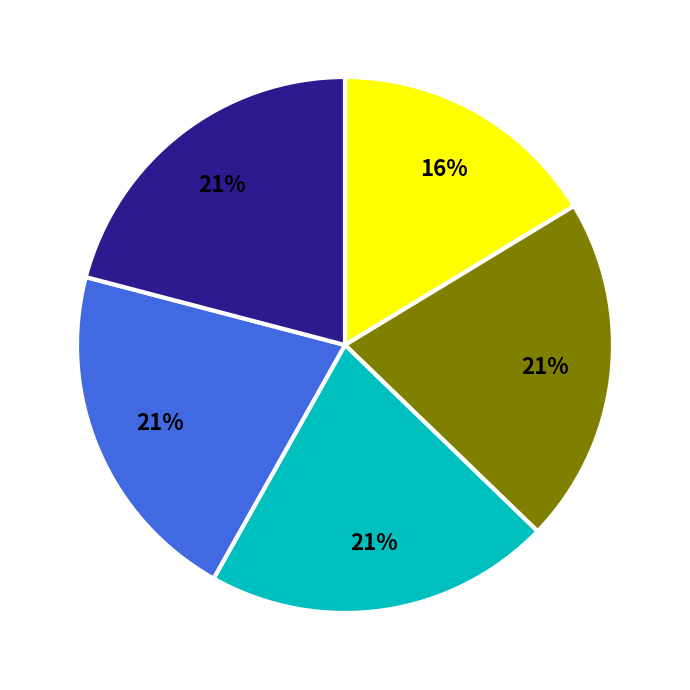

Is there any slice that represents more than half of the pie?

No